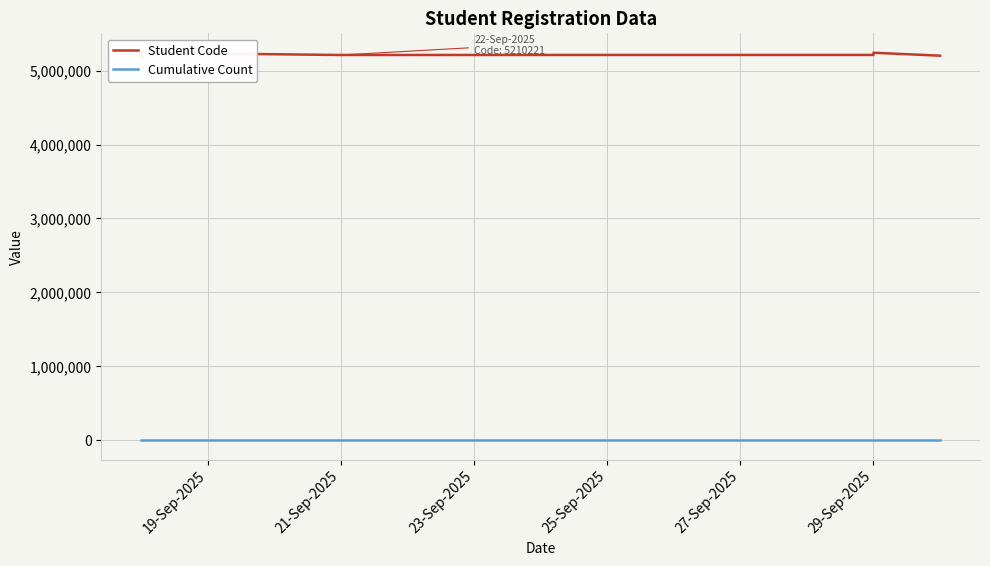

True or false: Student Code and Cumulative Count cross at least once.

False